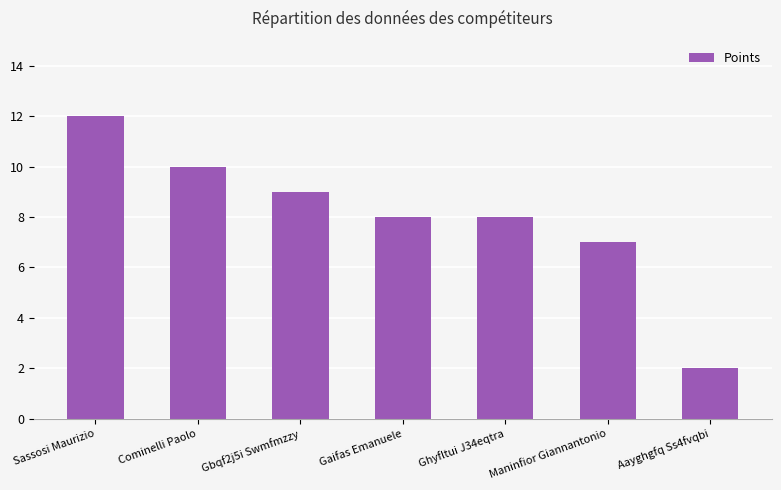

The value at Aayghgfq Ss4fvqbi is 2. True or false?

True